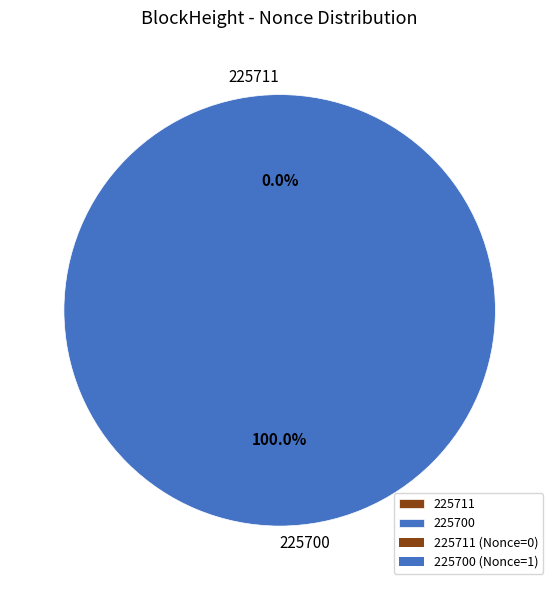

To the nearest percent, what is the combined percentage of 225711 and 225700?

100%